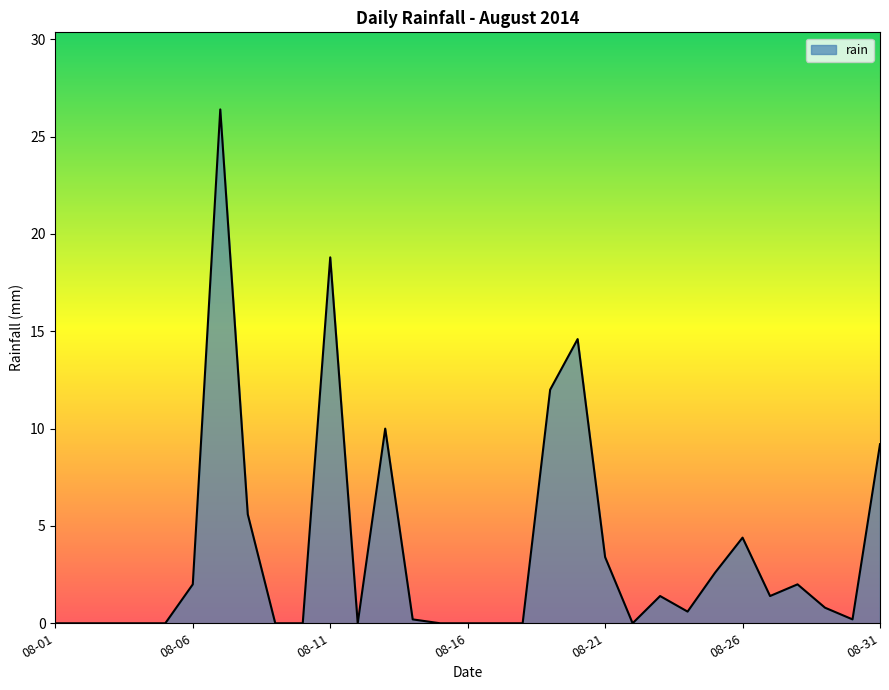

What is the difference between the maximum and minimum values?

26.4